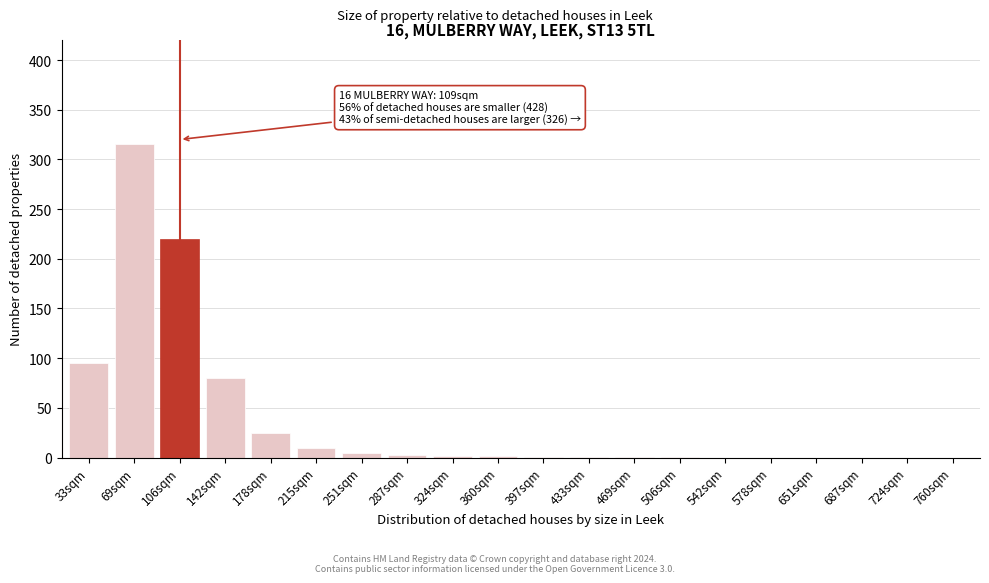

What is the sum of all values?

761